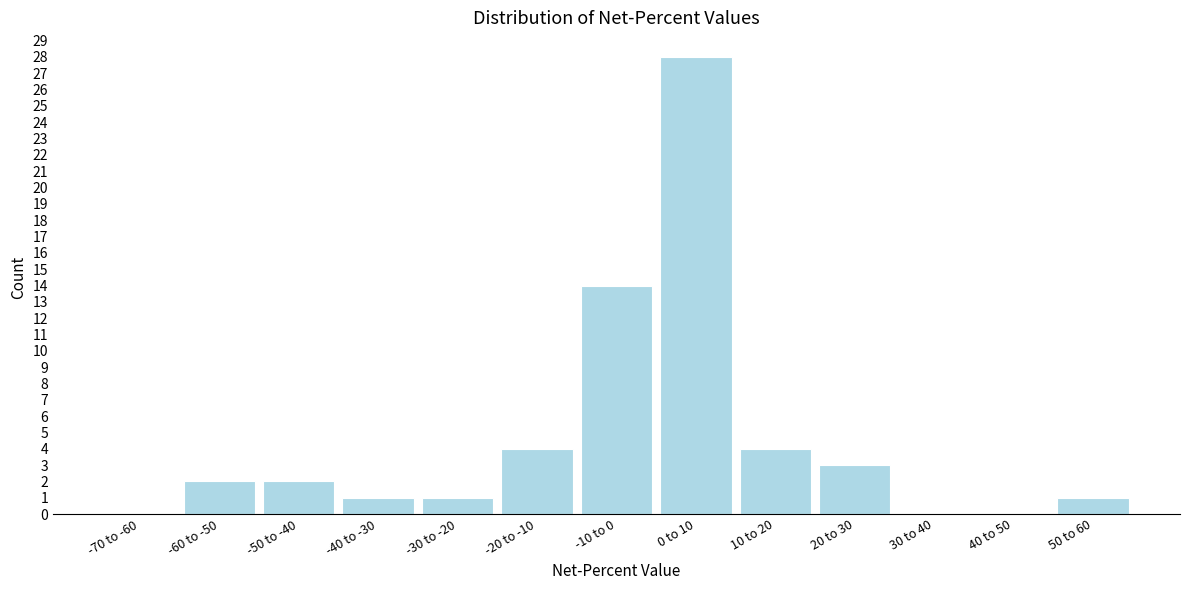

Reading left to right, what are all the values shown in this chart?

-70 to -60=0	-60 to -50=2	-50 to -40=2	-40 to -30=1	-30 to -20=1	-20 to -10=4	-10 to 0=14	0 to 10=28	10 to 20=4	20 to 30=3	30 to 40=0	40 to 50=0	50 to 60=1